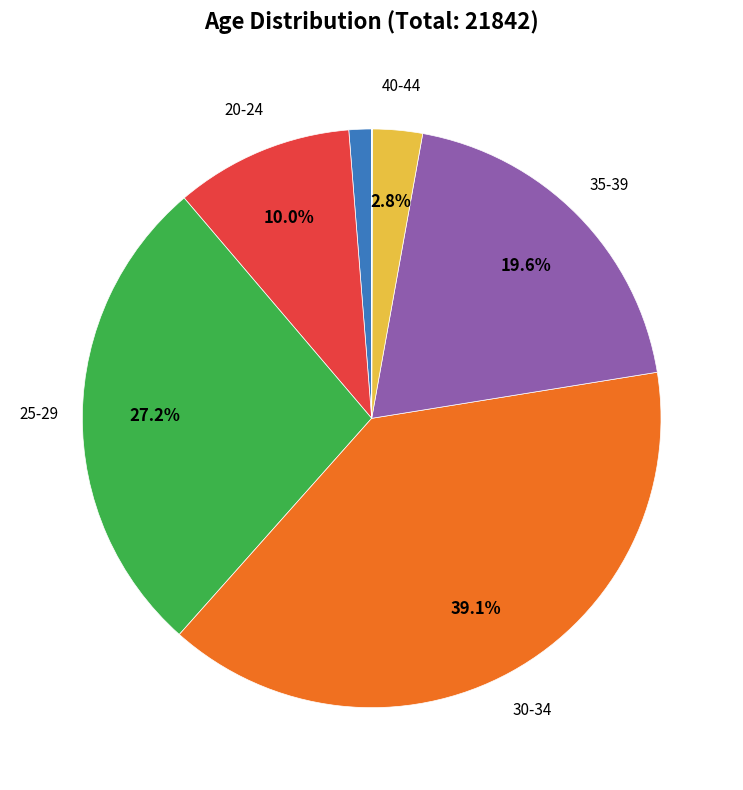

To the nearest percent, what is the difference between the largest and smallest slice percentages?

39%